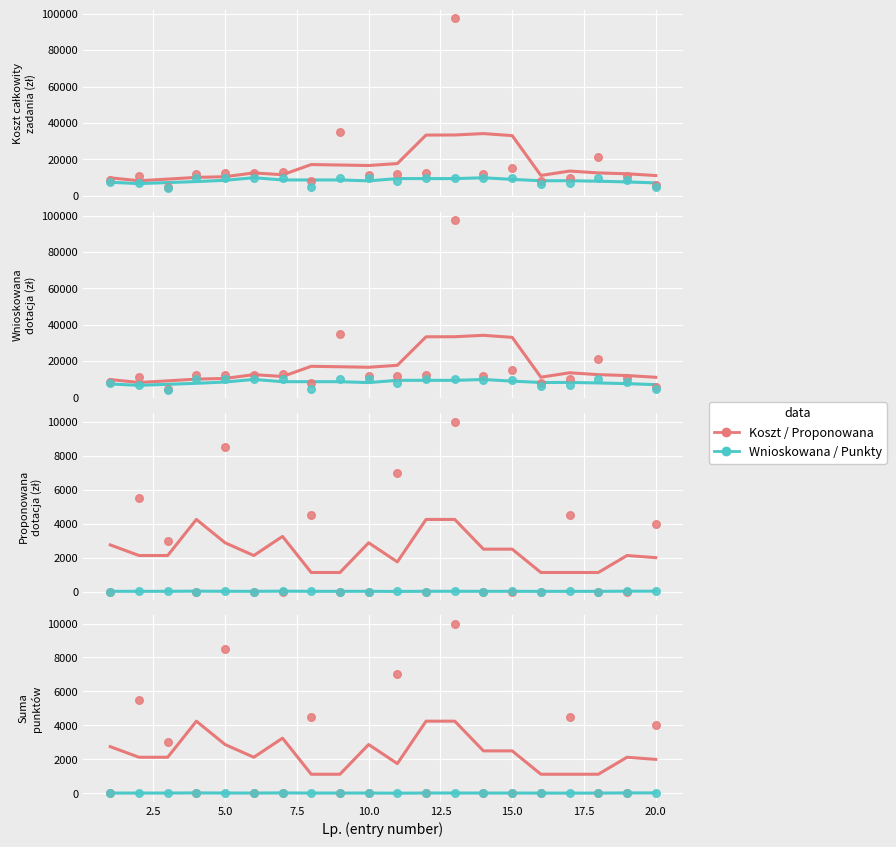

Which series has the largest Y range (max minus min)?

Koszt całkowity zadania